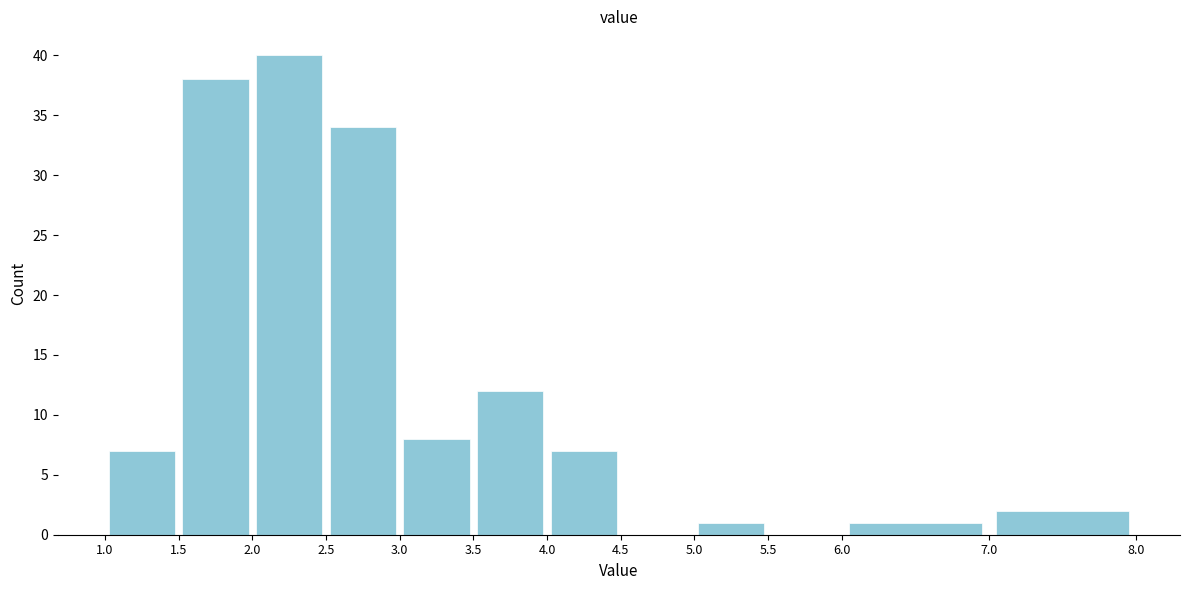

Which range on the x-axis has the tallest bar?

2.0 to 2.5